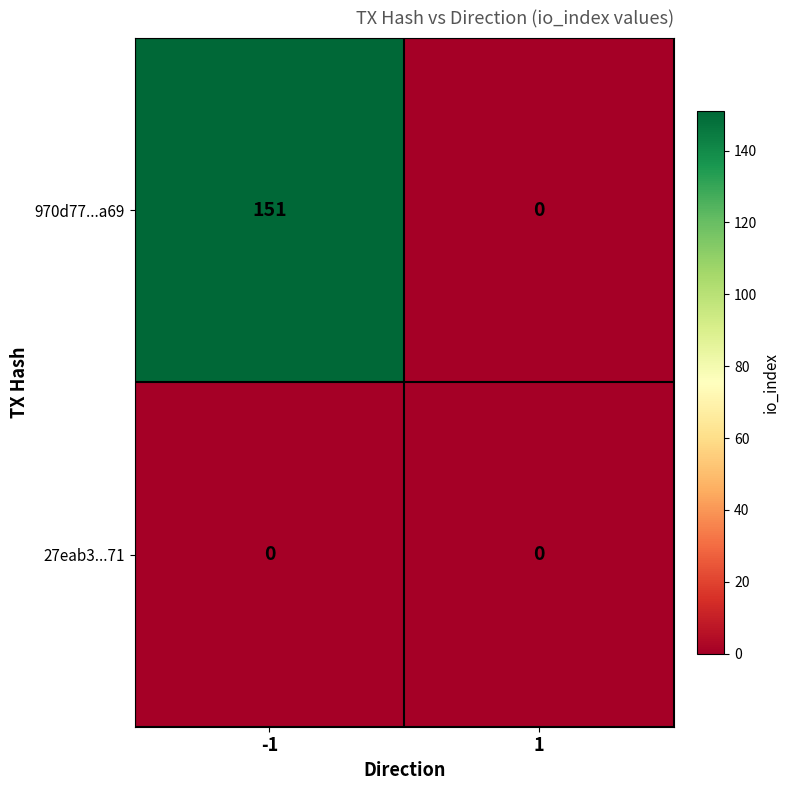

What is the total value across all series at -1?

151